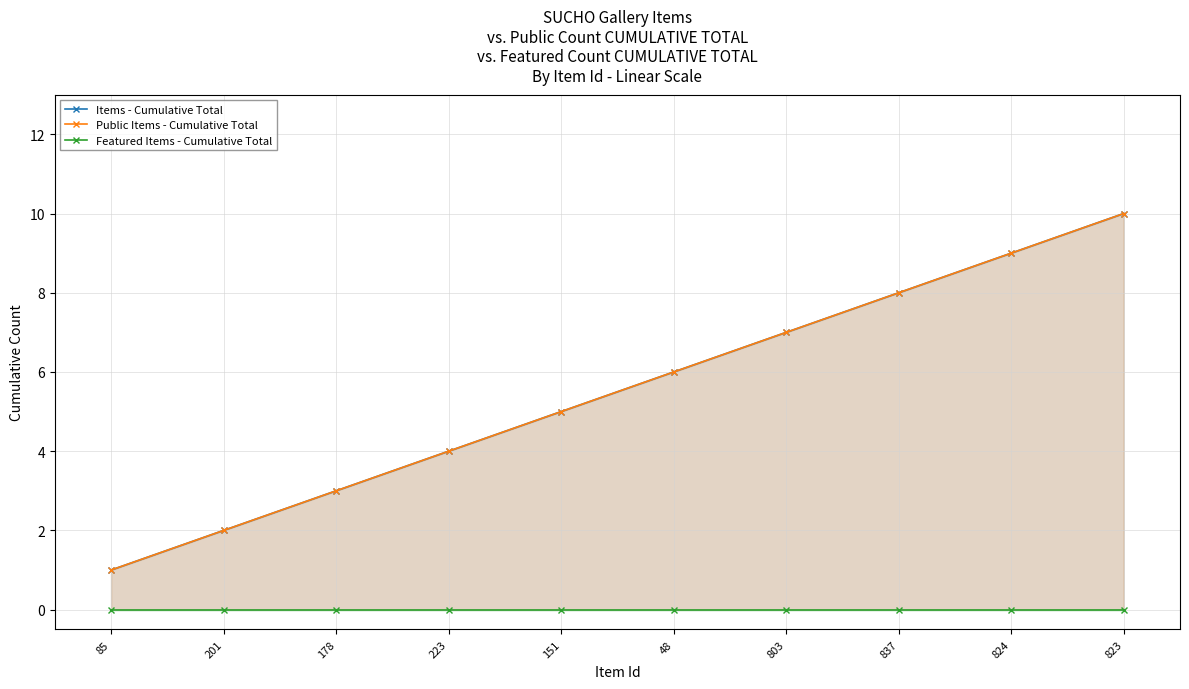

What is the label of the 4th point from the right?

803